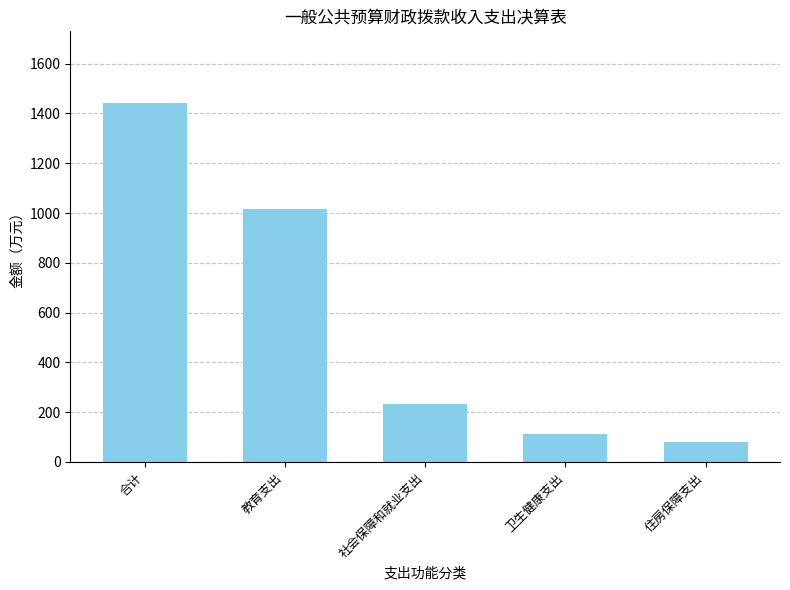

Is it true that the value at 住房保障支出 is 80.3?

True